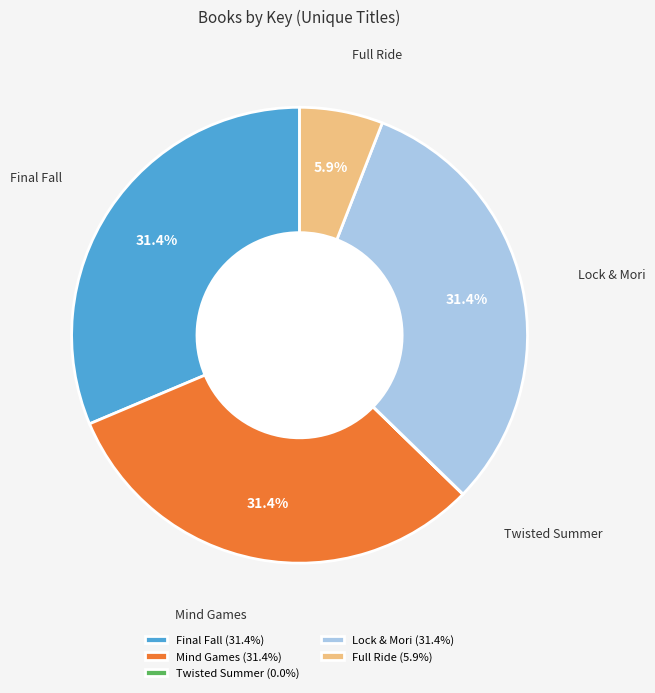

Do Final Fall and Mind Games together represent more than half of the pie?

Yes